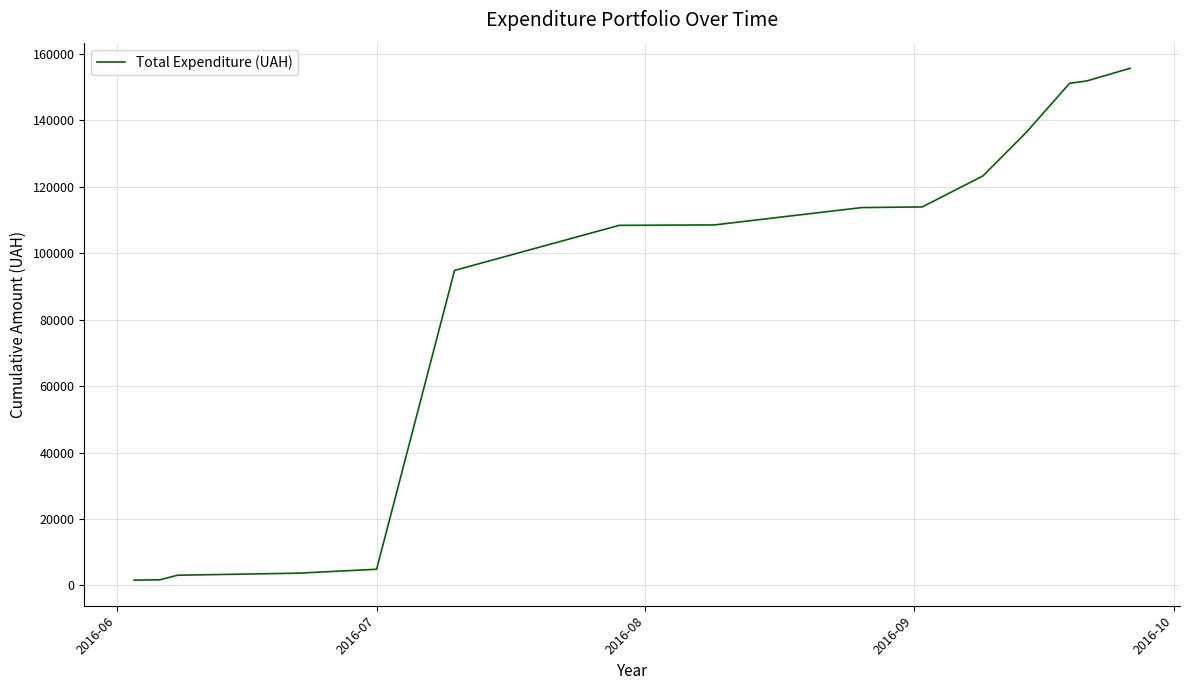

What is the sum of all values?

1272781.9